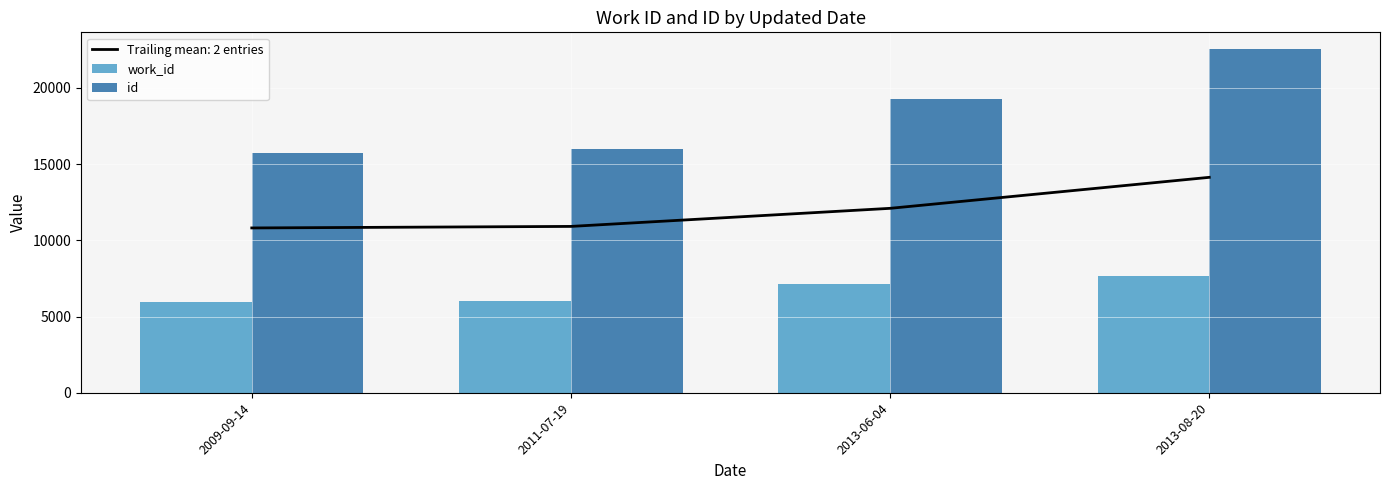

Read the id value at 2009-09-14.

15698